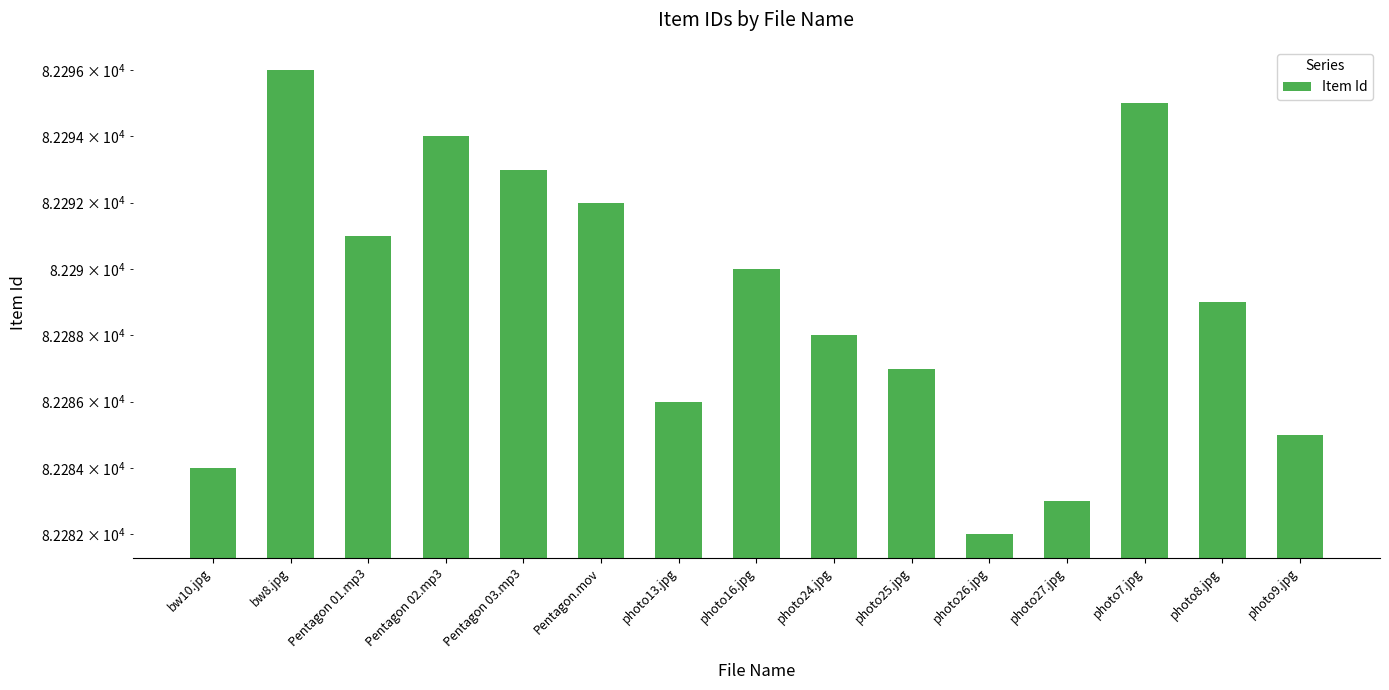

Between photo24.jpg and photo26.jpg, which is larger?

photo24.jpg